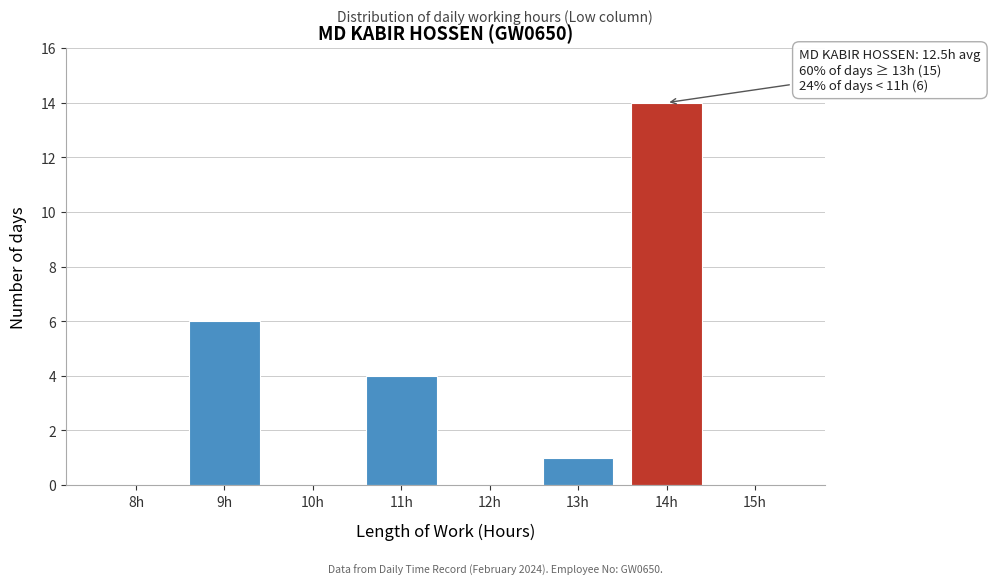

Reading right to left, transcribe all the data shown in this chart.

15h=0	14h=14	13h=1	12h=0	11h=4	10h=0	9h=6	8h=0